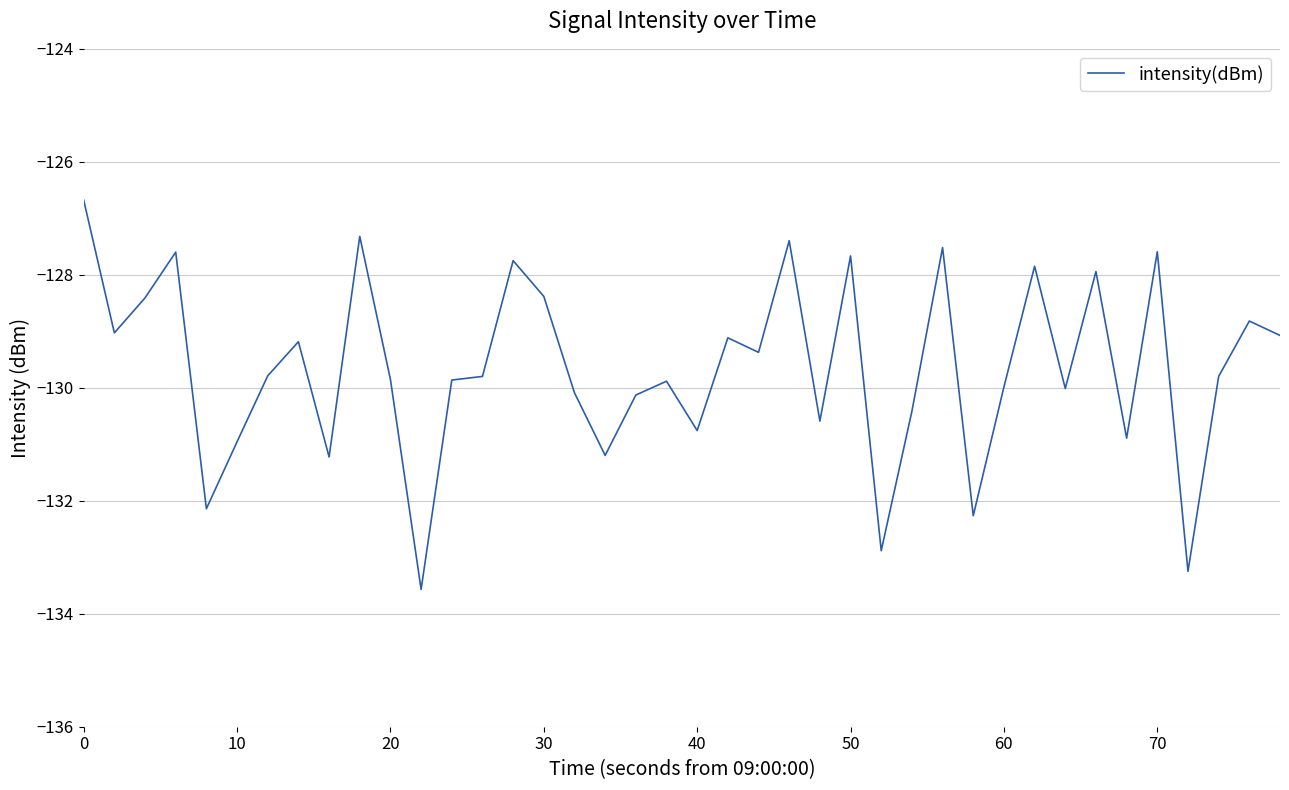

What is the difference between the maximum and minimum values?

6.9